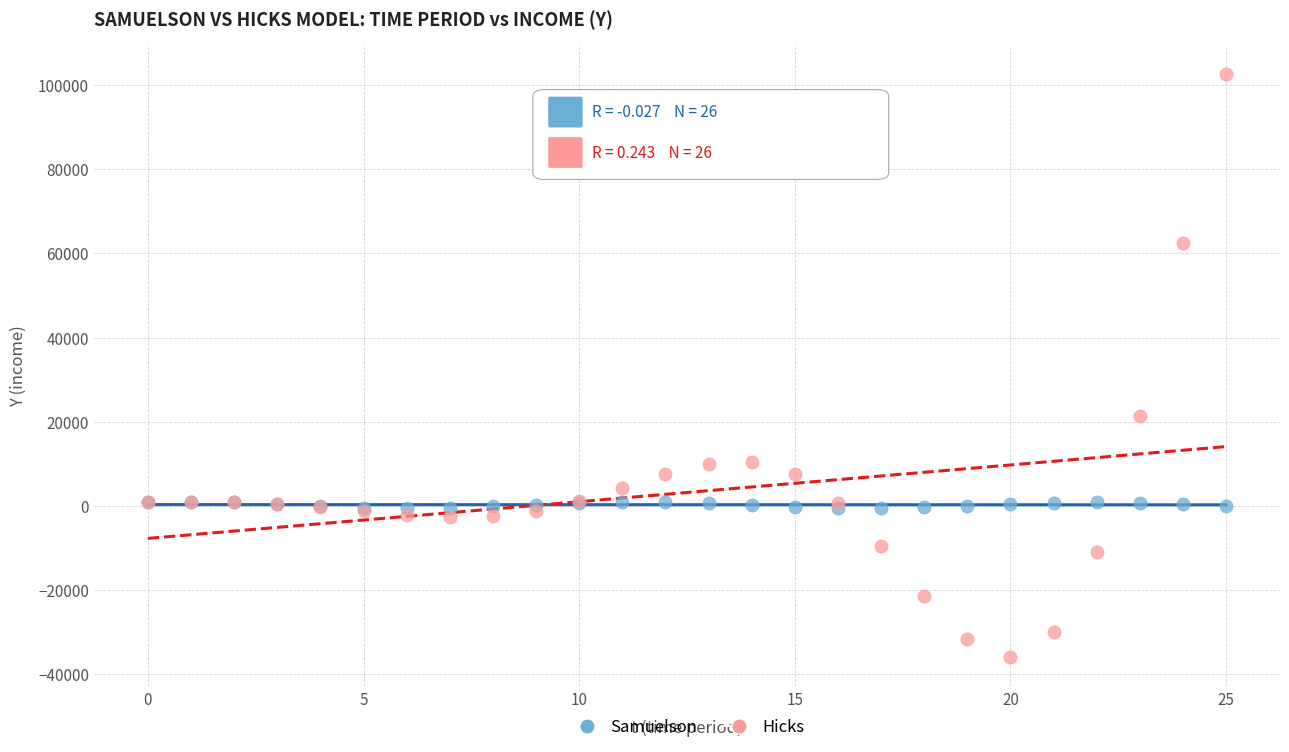

Which series has the widest spread of Y values?

Hicks